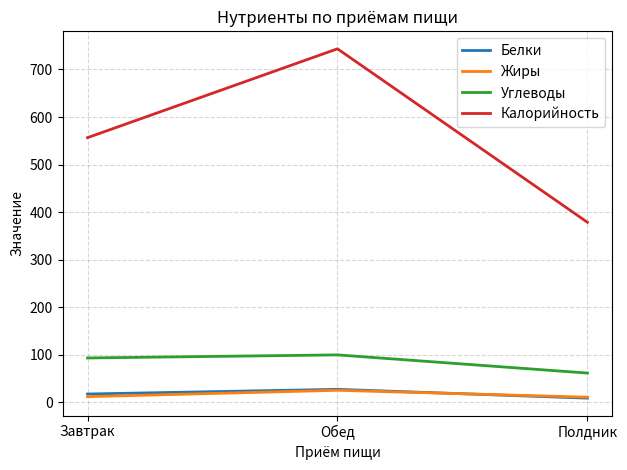

How many lines are shown in the chart?

4